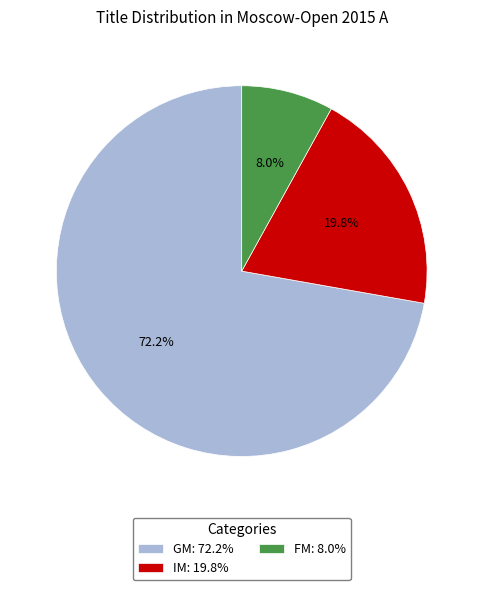

True or false: GM accounts for 60% of the total.

False